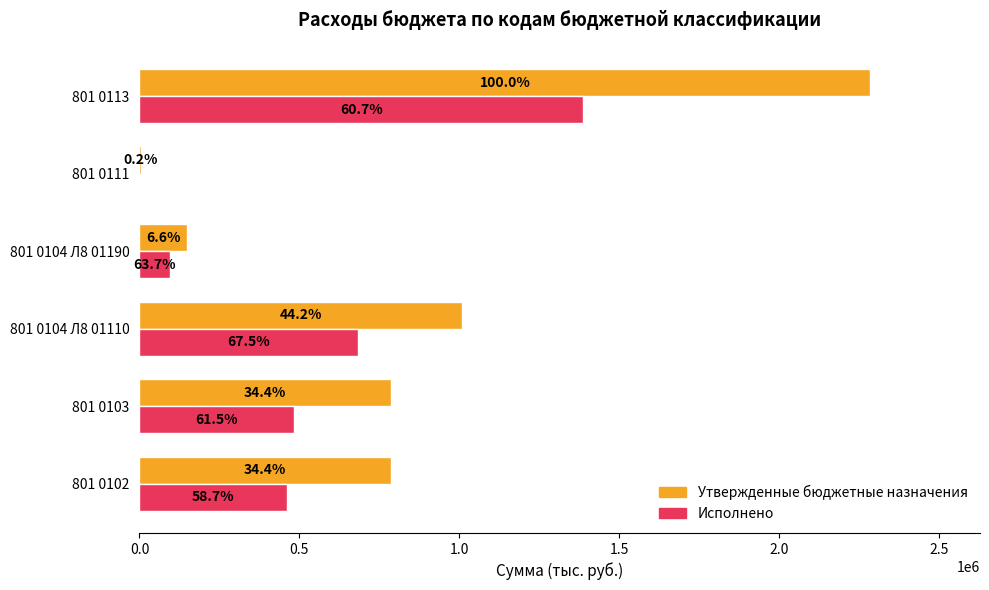

What are all the series names shown in the legend?

Утвержденные бюджетные назначения, Исполнено